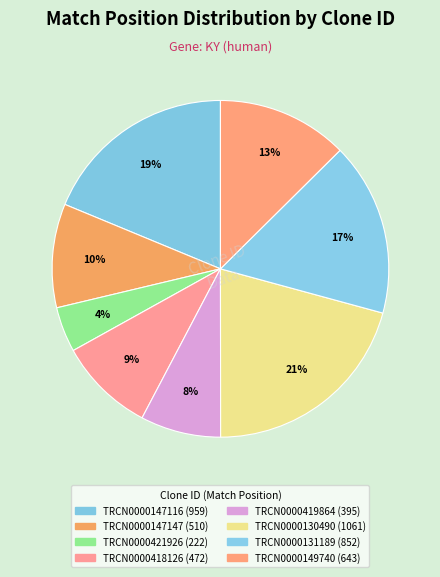

Which slice is the smallest?

TRCN0000421926